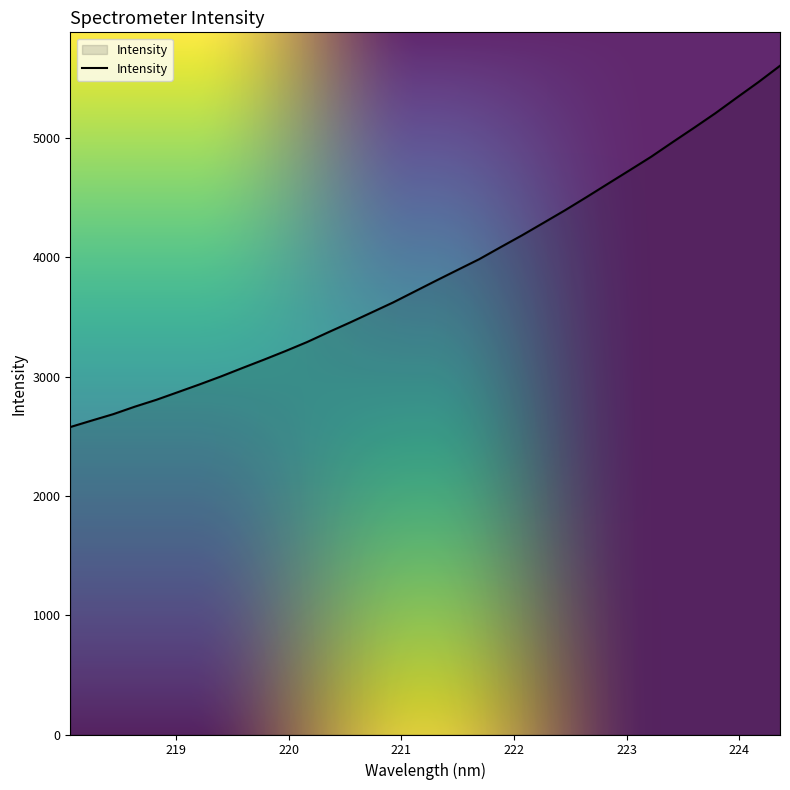

What is the smallest value displayed?

2576.6